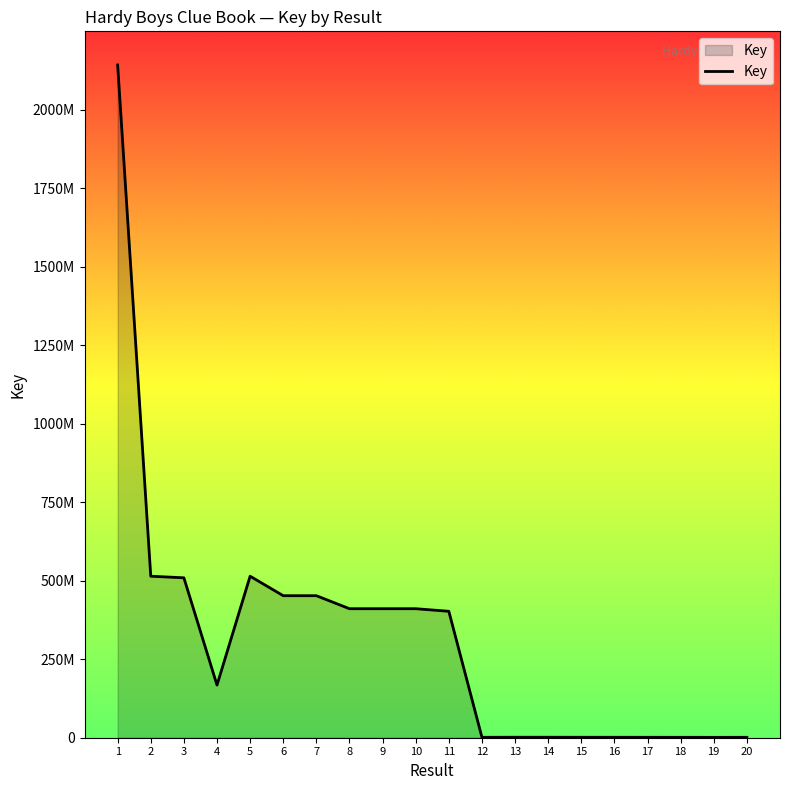

The chart shows a value of 699242010 at 3. True or false?

False